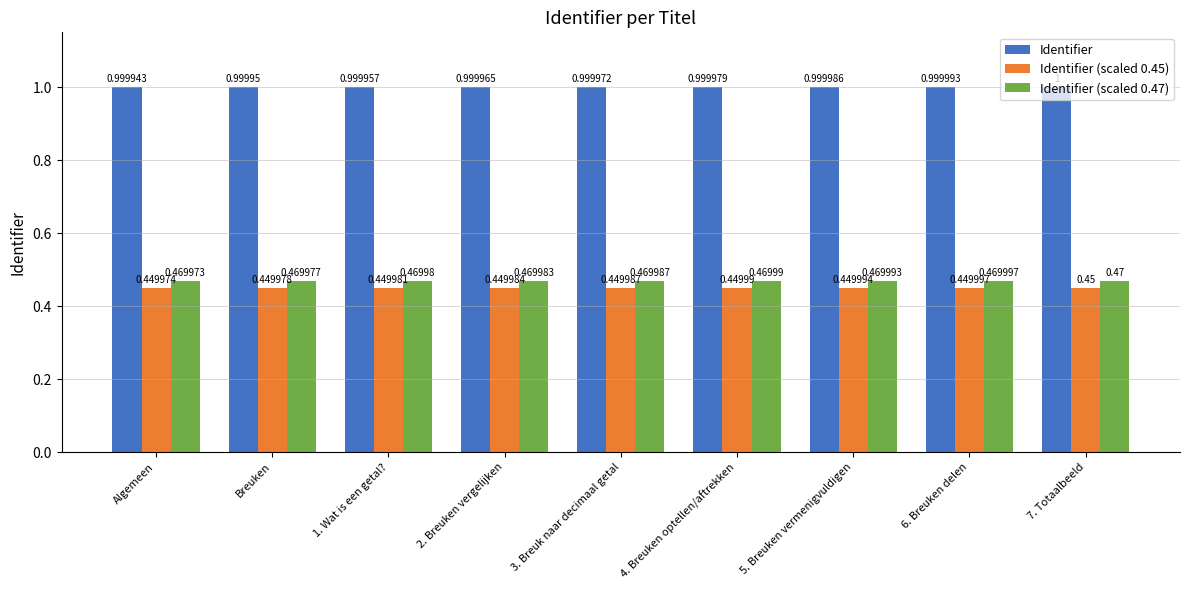

Between 3. Breuk naar decimaal getal and 6. Breuken delen, which series saw the biggest shift?

Identifier